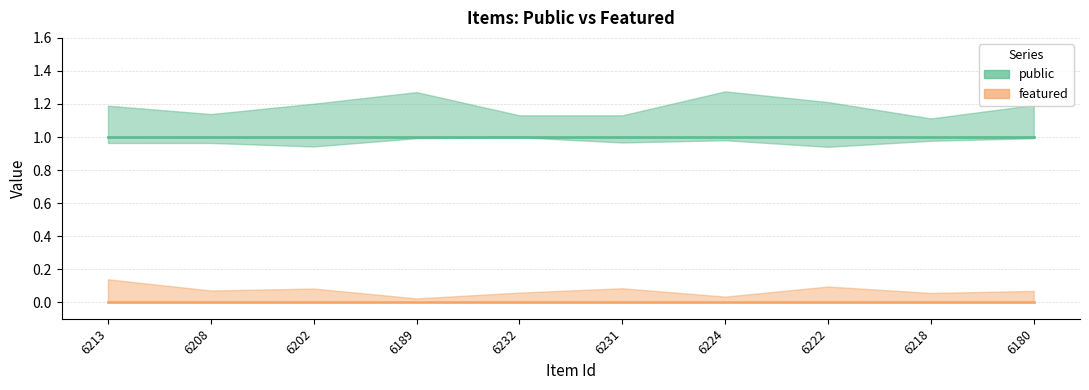

Reading left to right, transcribe all the data shown in this chart.

public: 6213=1	6208=1	6202=1	6189=1	6232=1	6231=1	6224=1	6222=1	6218=1	6180=1
featured: 6213=0	6208=0	6202=0	6189=0	6232=0	6231=0	6224=0	6222=0	6218=0	6180=0